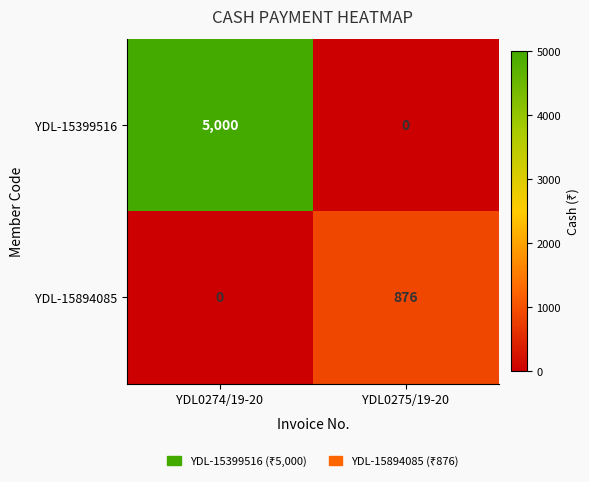

The YDL-15894085 series shows 876 at YDL0275/19-20. True or false?

True